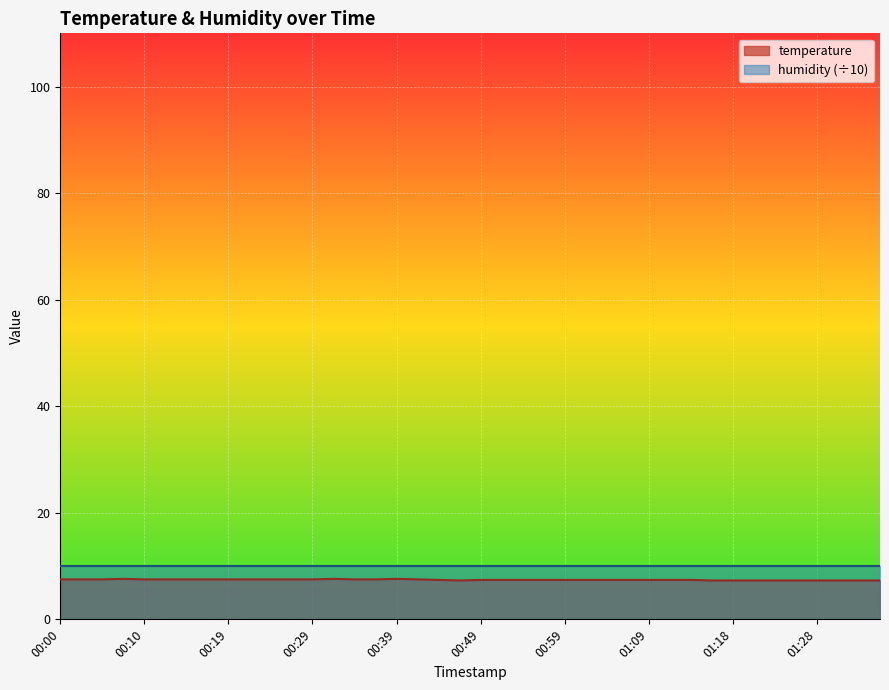

True or false: the data shows 7.3 at 01:28.

True